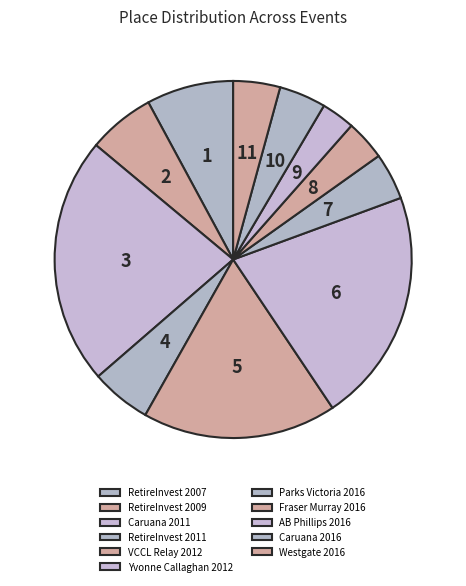

To the nearest percent, what is the average slice percentage?

9%